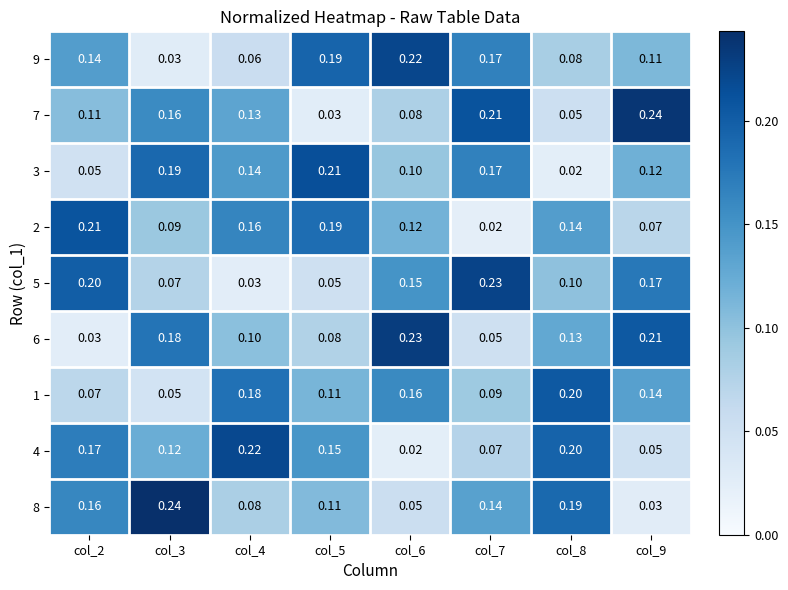

Is the value of 6 at col_4 greater than the value of 3 at col_7?

No